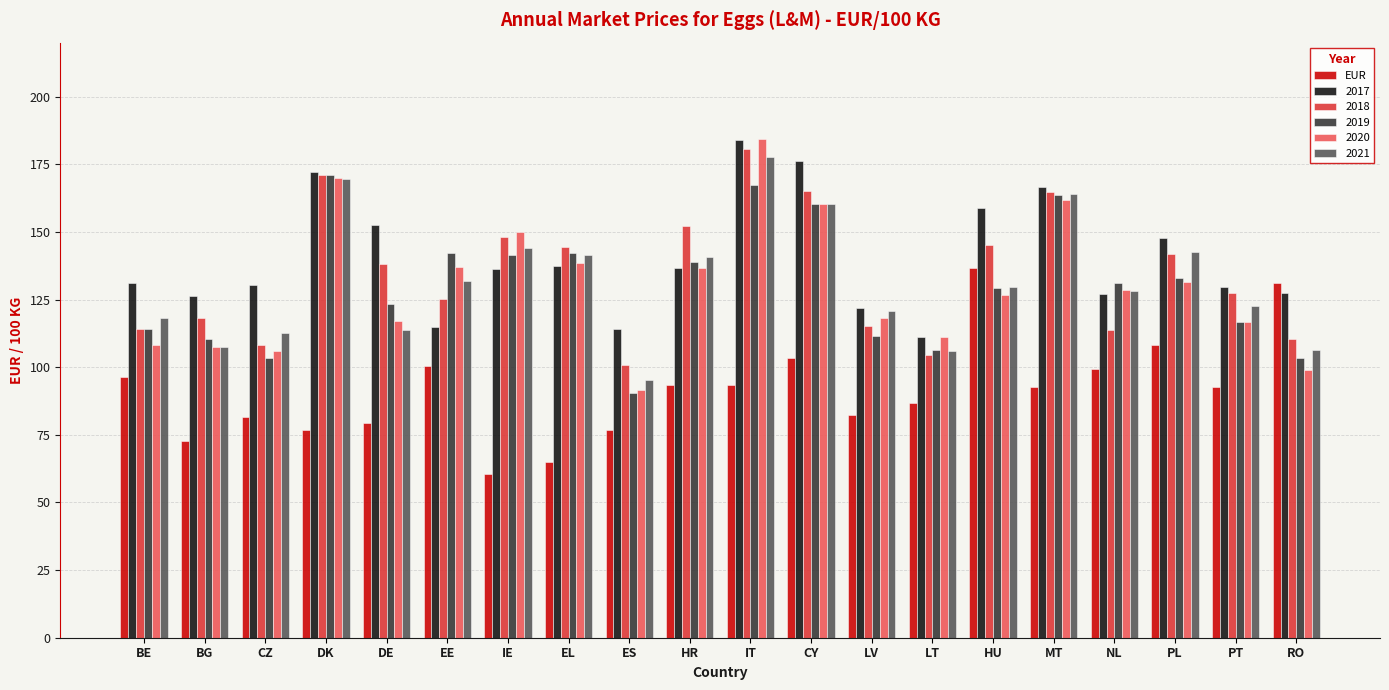

Read the EUR value at LT.

86.6